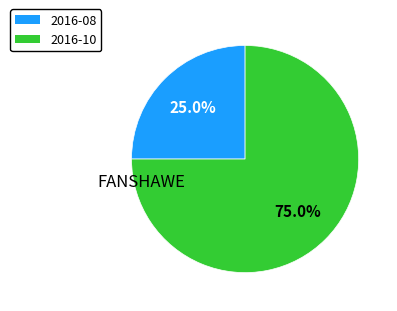

Do 2016-10 and 2016-08 together represent more than half of the pie?

Yes